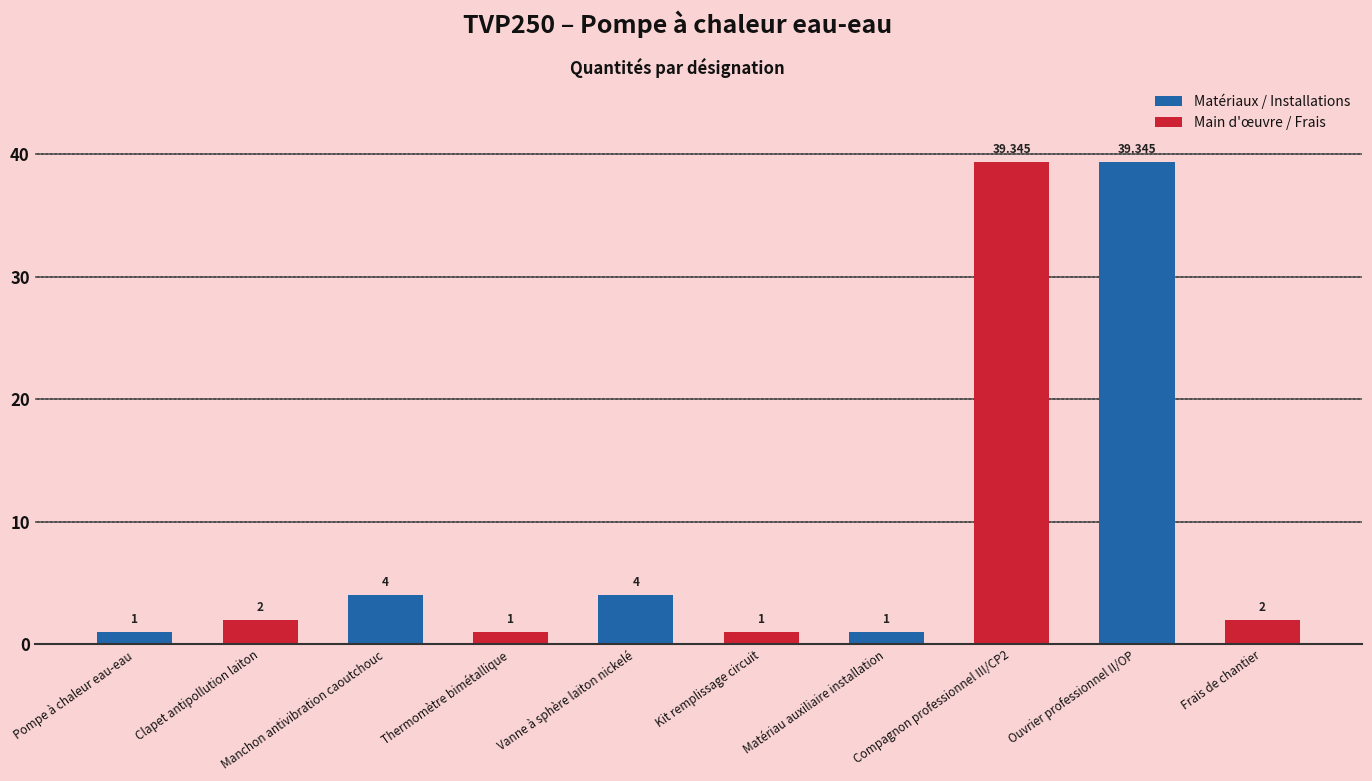

List the series in order of their overall mean, lowest first.

Main d'œuvre / Frais, Matériaux / Installations